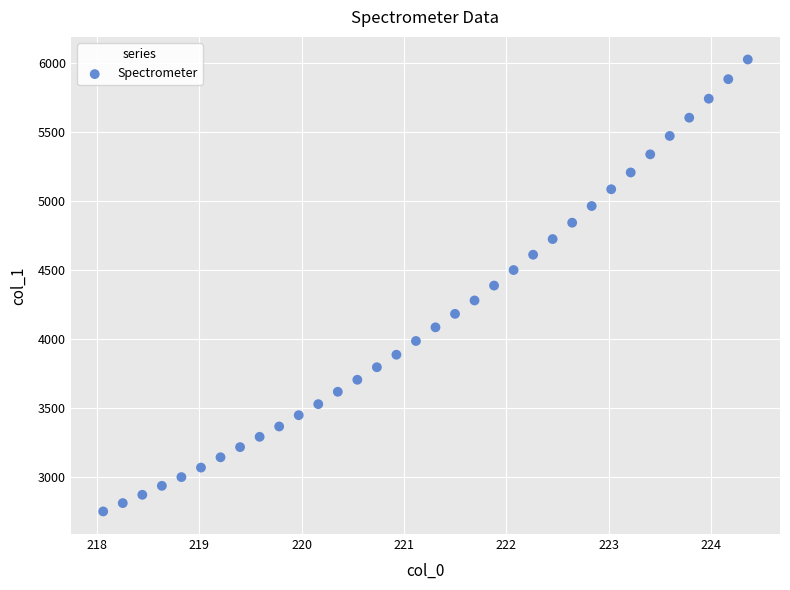

What is the range of Y values (max minus min)?

3274.7